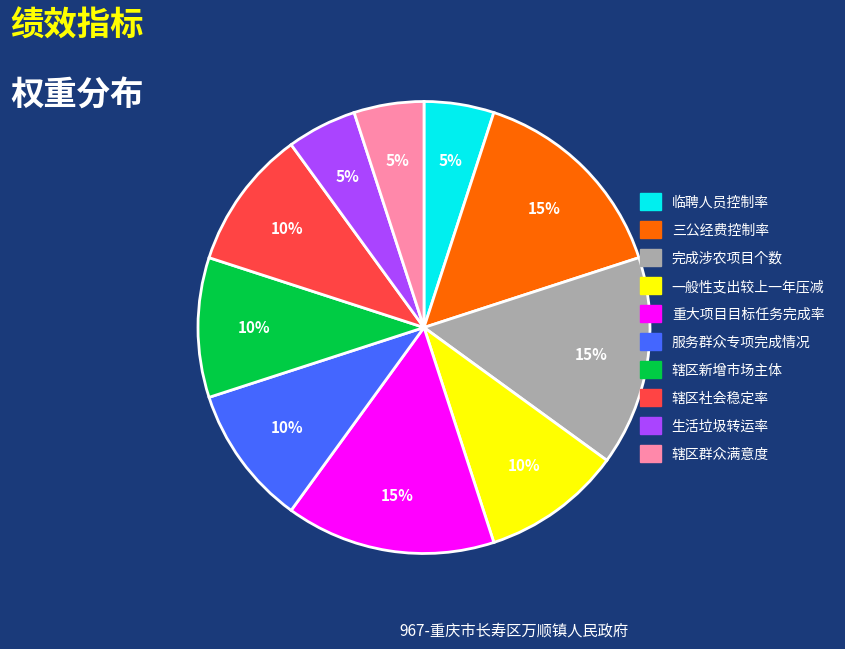

Is it true that 临聘人员控制率 is 5% of the pie?

True